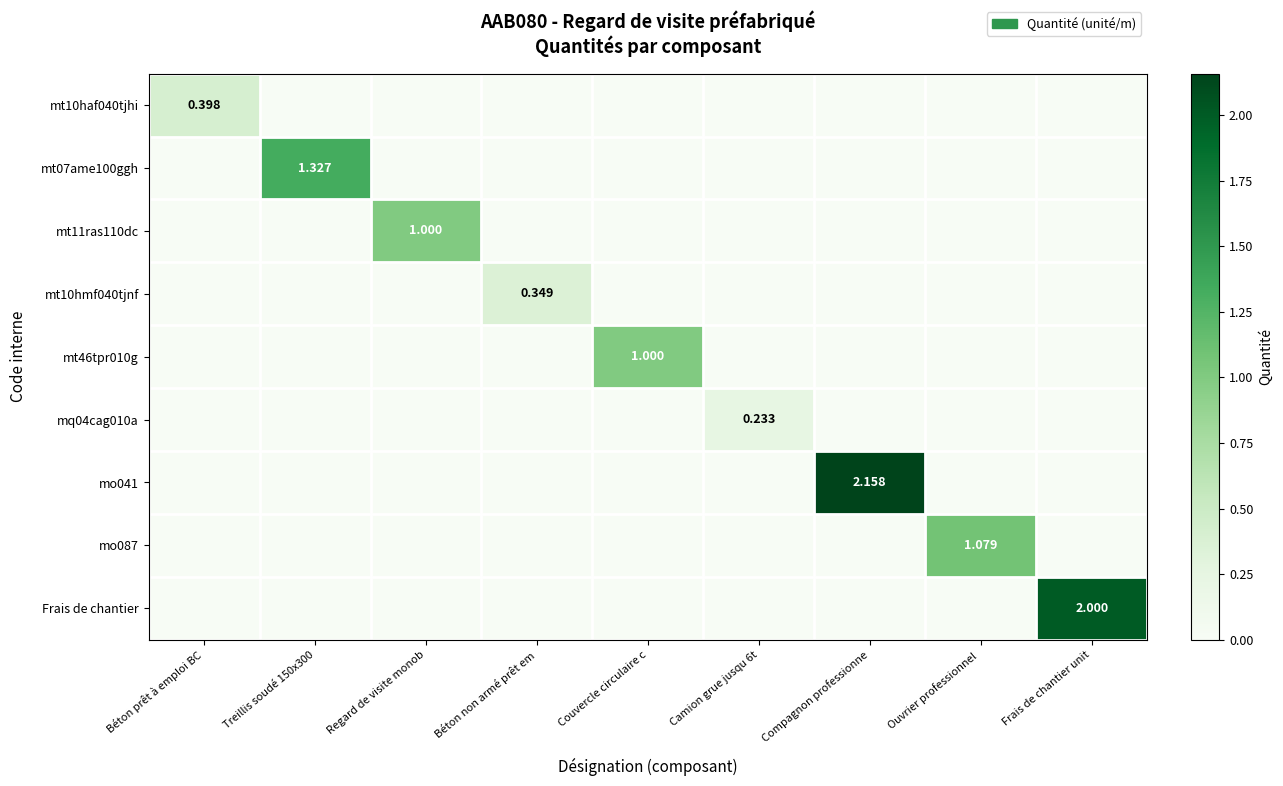

The mt07ame100ggh series shows -0.8 at Regard de visite monob. True or false?

False